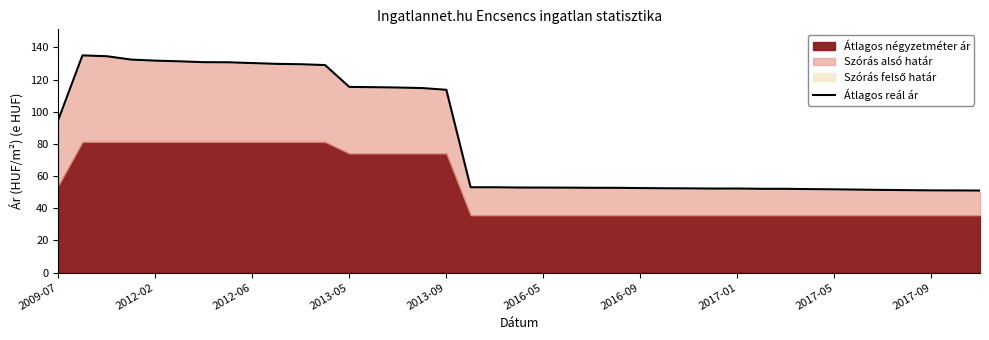

Reading left to right, transcribe all the data shown in this chart.

94.8	135.0	134.5	132.4	131.7	131.3	130.8	130.7	130.2	129.7	129.5	129.0	115.4	115.2	115.0	114.7	113.6	53.0	53.0	52.9	52.8	52.8	52.7	52.7	52.5	52.4	52.3	52.2	52.2	52.1	52.1	51.9	51.7	51.5	51.4	51.2	51.1	51.0	51.0